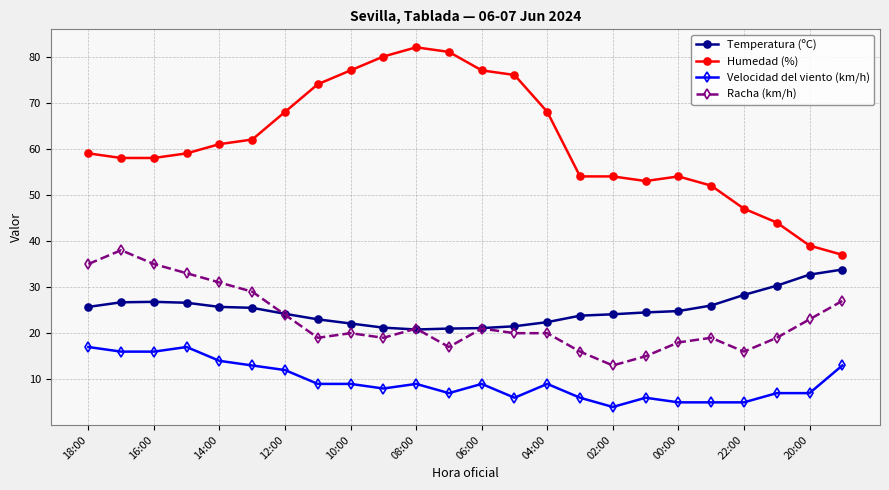

Which series has the largest total across all categories?

Humedad (%)